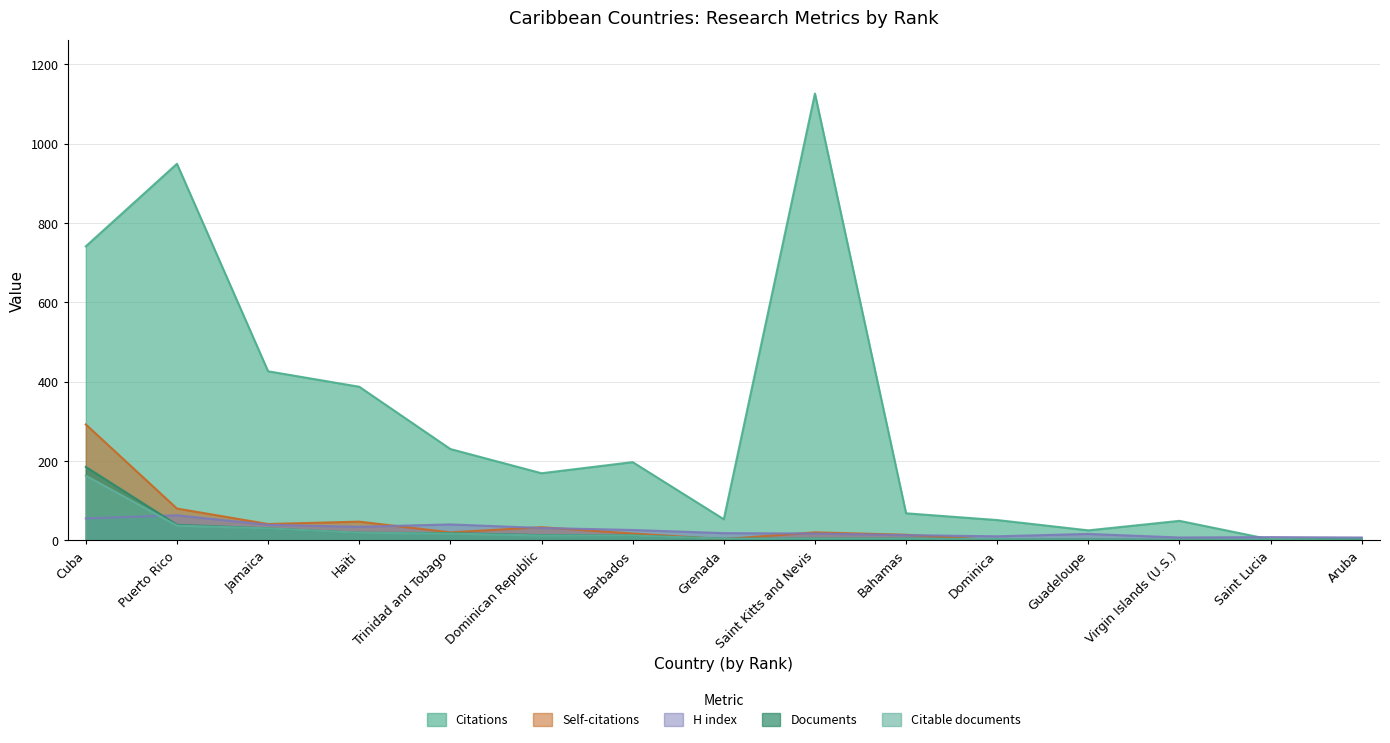

True or false: H index and Citations cross at least once.

True